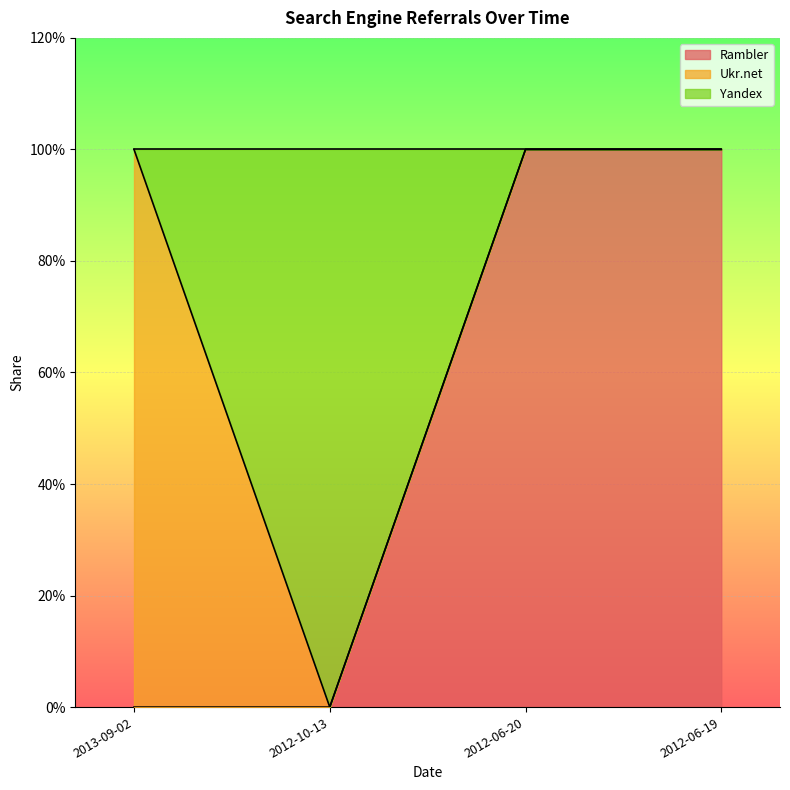

Is the value of Yandex at 2012-10-13 greater than the value of Rambler at 2012-06-20?

No